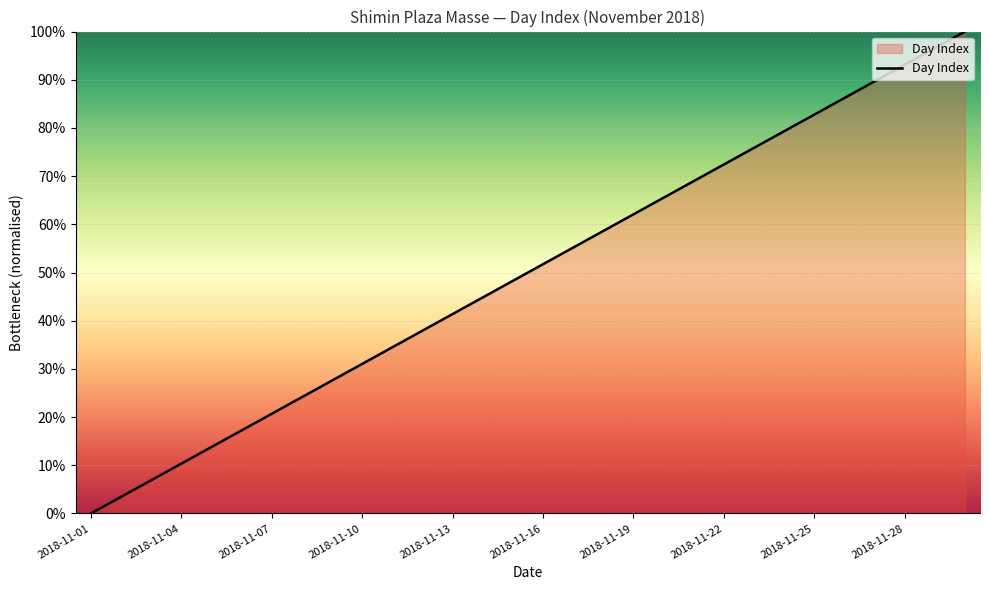

What is the maximum value shown in the chart?

100.0